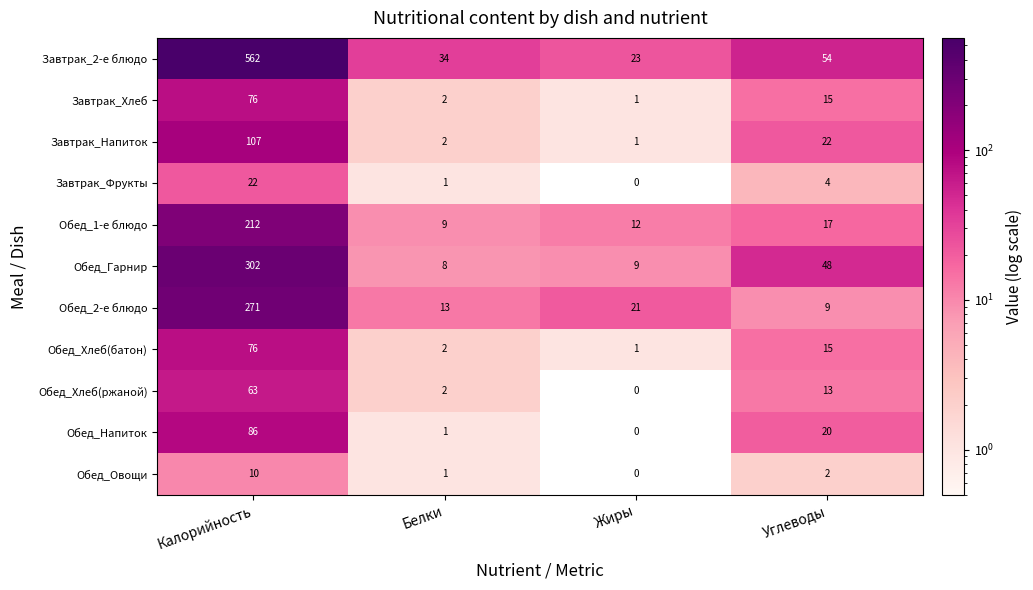

List the labels in order of Обед_2-е блюдо value, smallest first.

Углеводы, Белки, Жиры, Калорийность